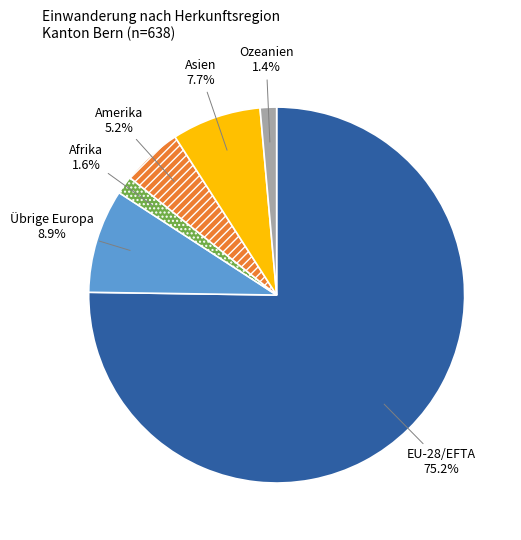

Is there a majority slice in this chart?

Yes